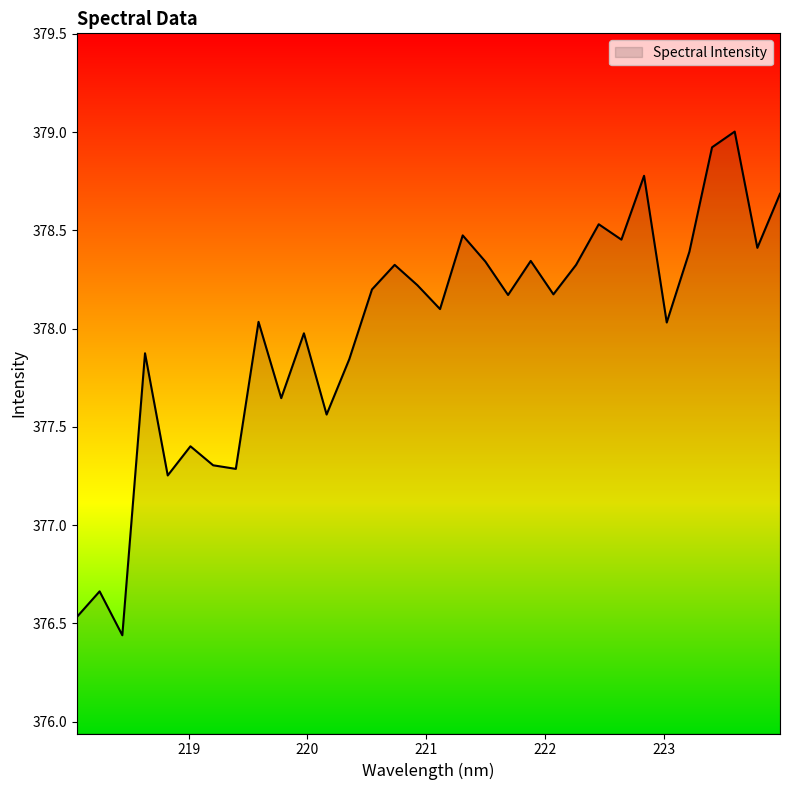

What is the difference between the maximum and minimum values?

2.6